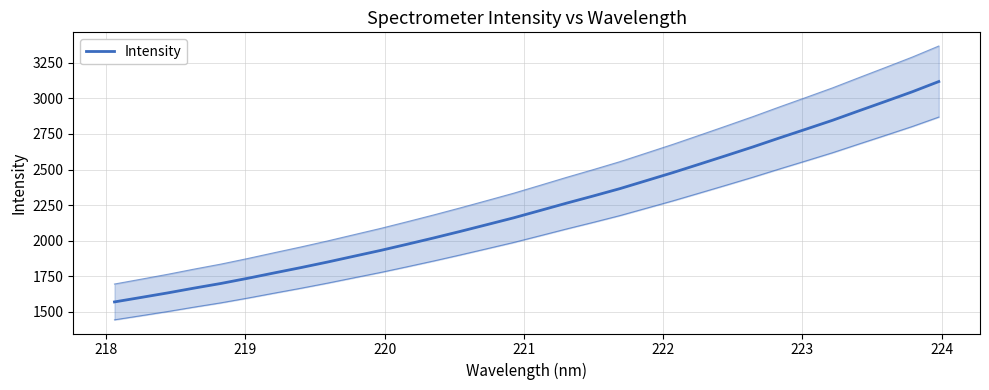

Is this an area chart (filled region under the line)?

No